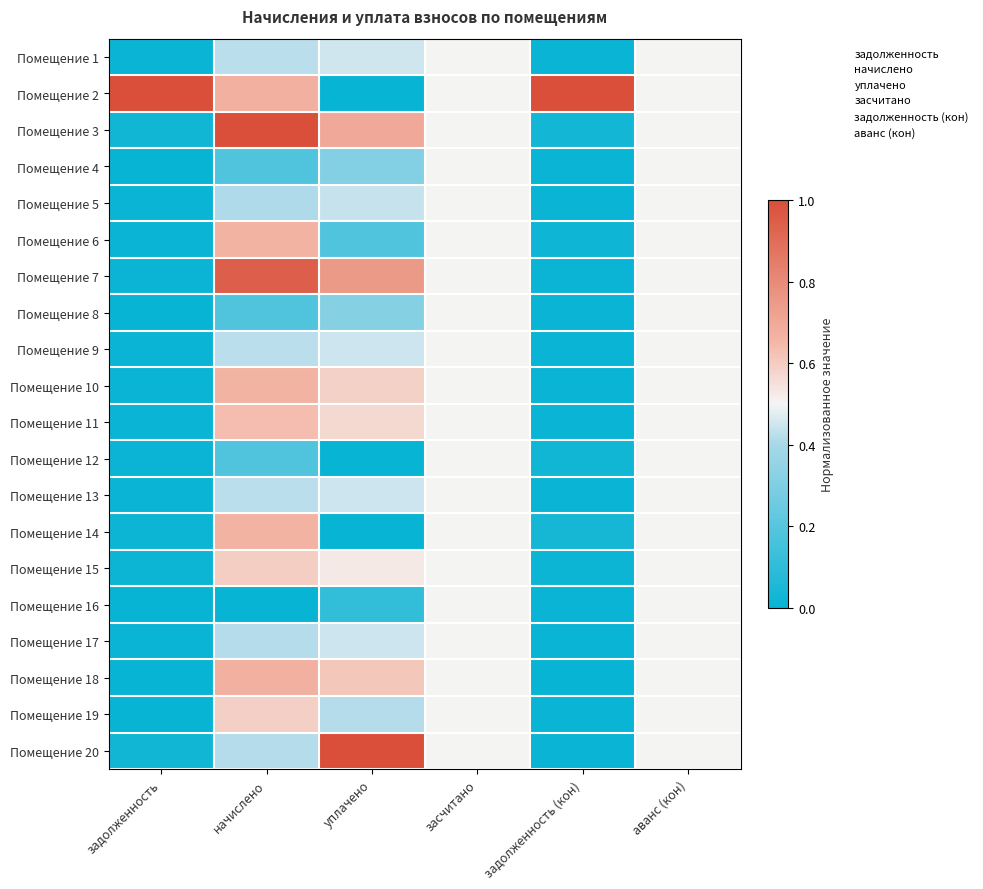

How many series are shown in this chart?

20